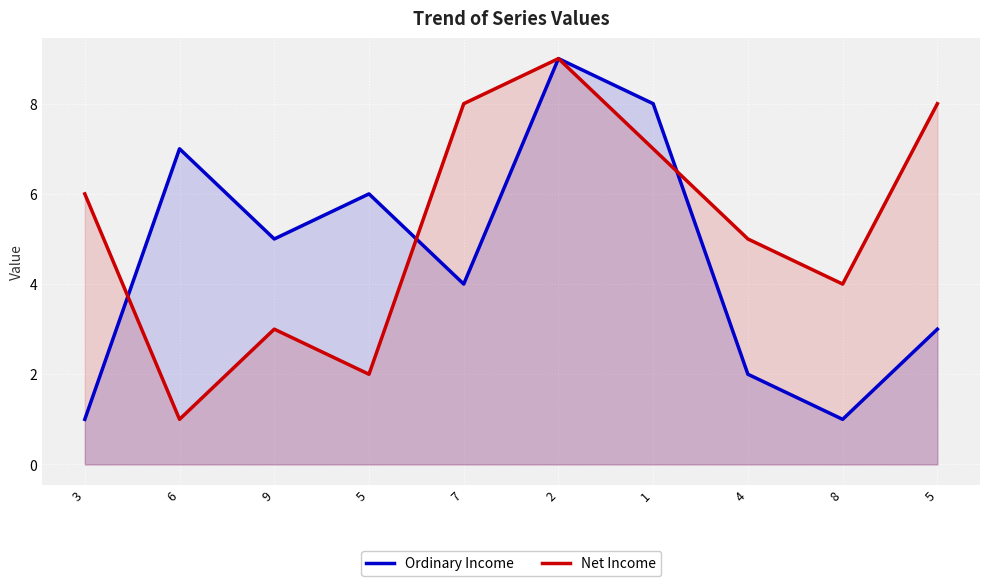

Reading right to left, transcribe all the data shown in this chart.

Ordinary Income: 5=3	8=1	4=2	1=8	2=9	7=4	5=6	9=5	6=7	3=1
Net Income: 5=8	8=4	4=5	1=7	2=9	7=8	5=2	9=3	6=1	3=6